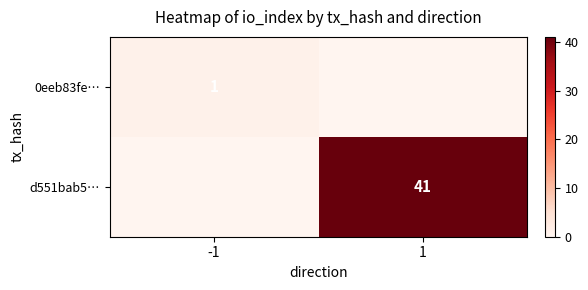

What is the total value across all series at -1?

1